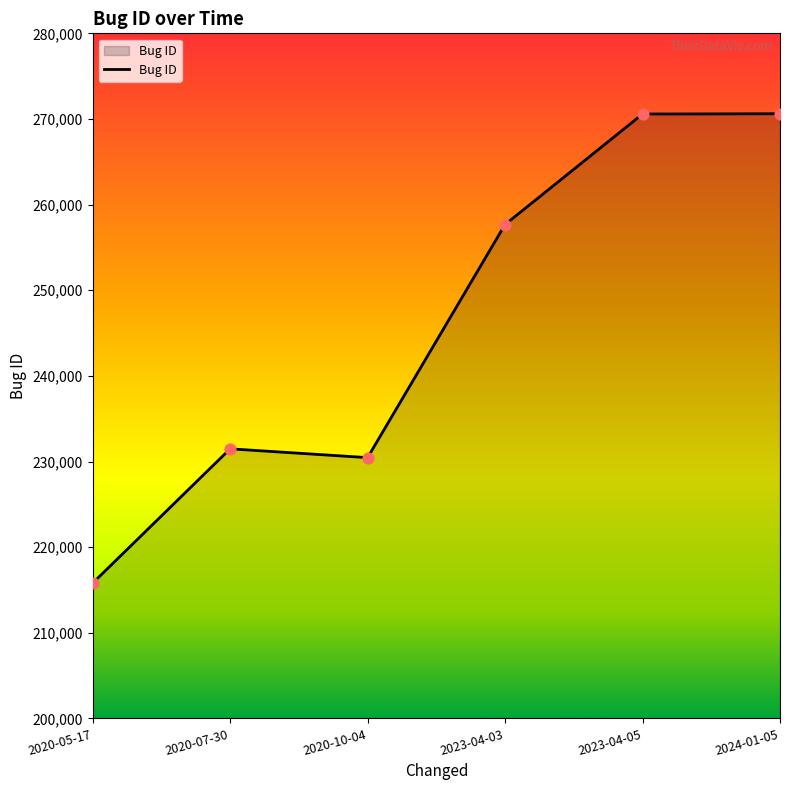

Between 2024-01-05 and 2020-07-30, which is larger?

2024-01-05